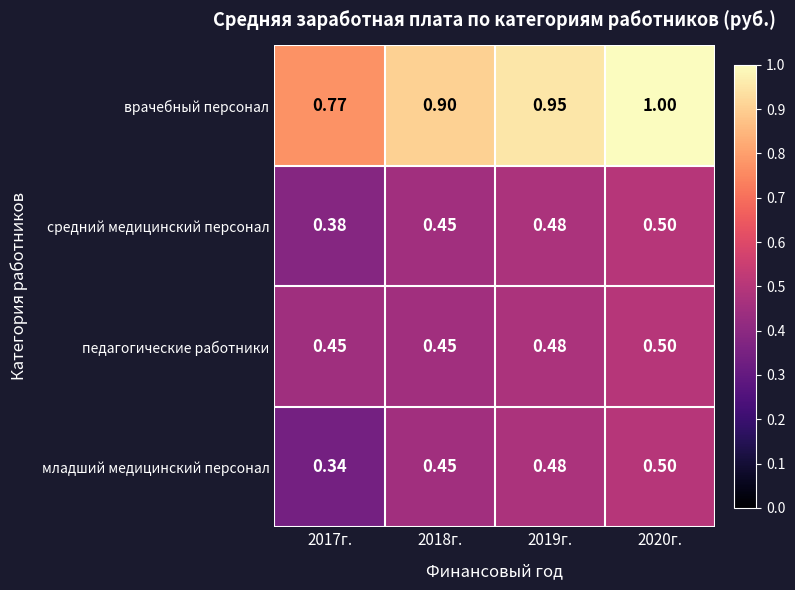

Which series has the widest spread of values?

врачебный персонал